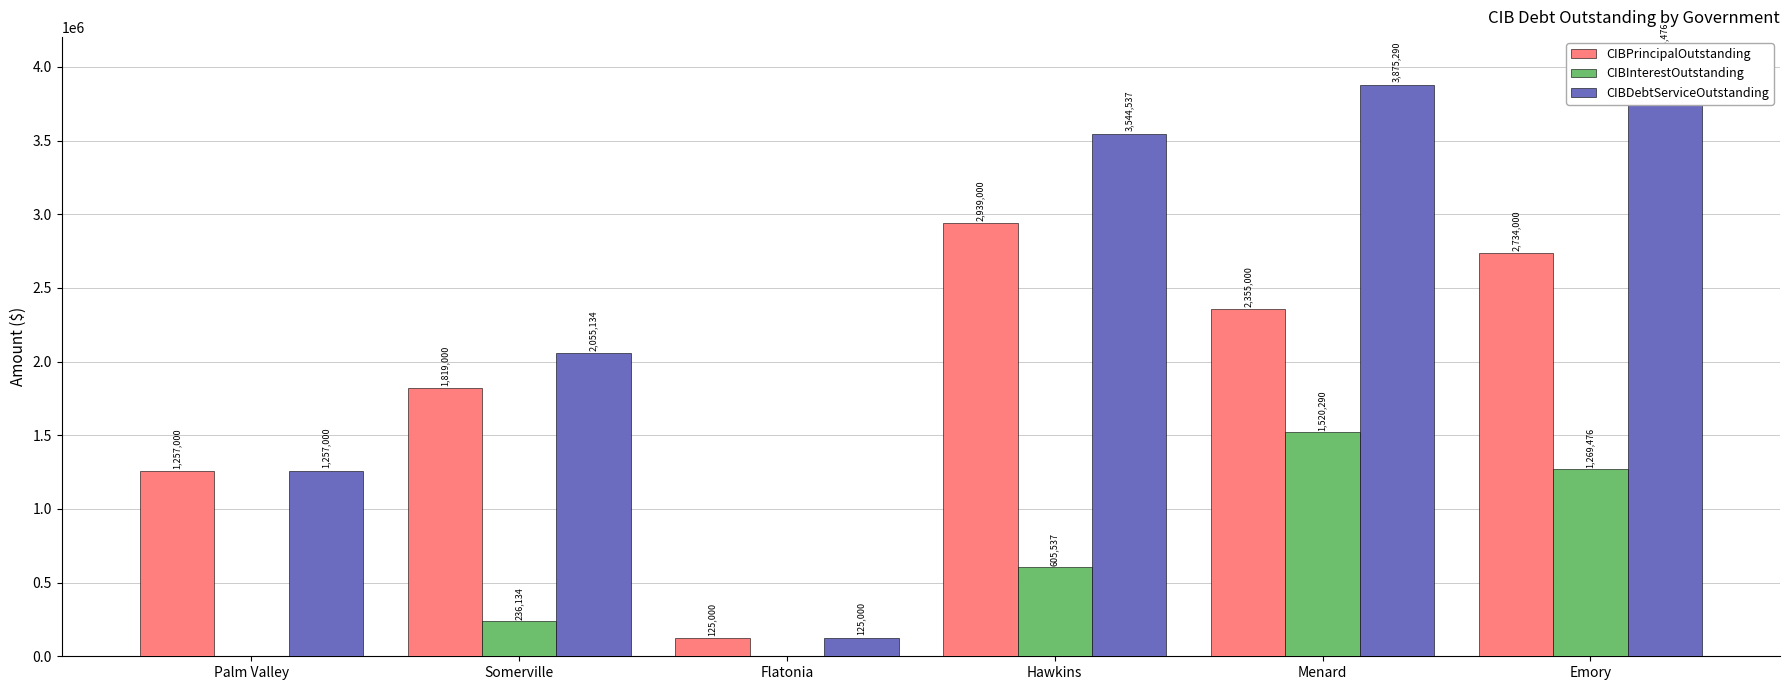

What is the difference between the maximum and minimum values in the CIBPrincipalOutstanding series?

2814000.0